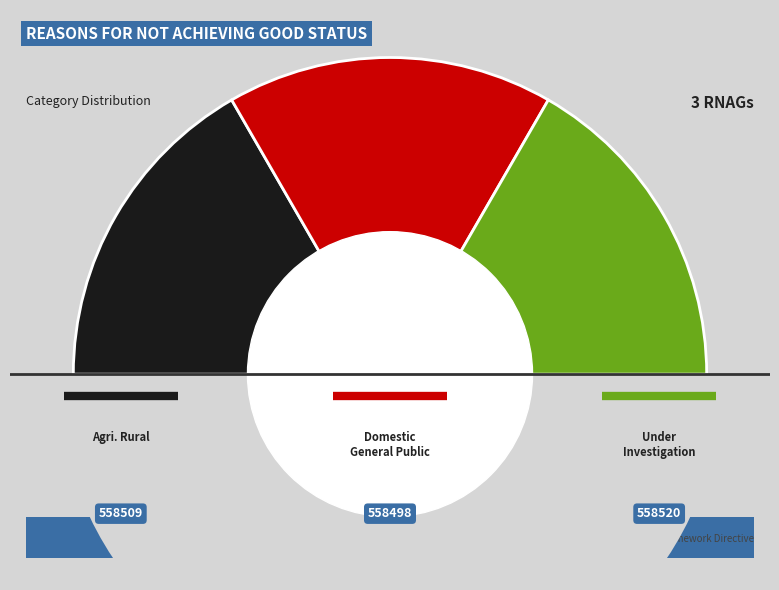

How many segments does this pie chart have?

3